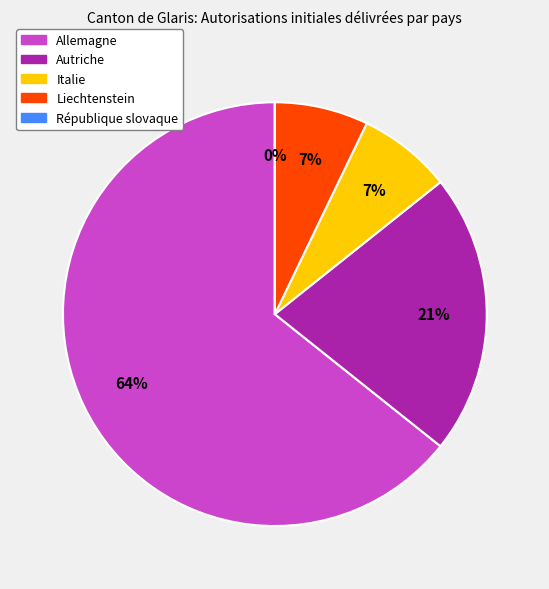

What is the majority slice?

Allemagne